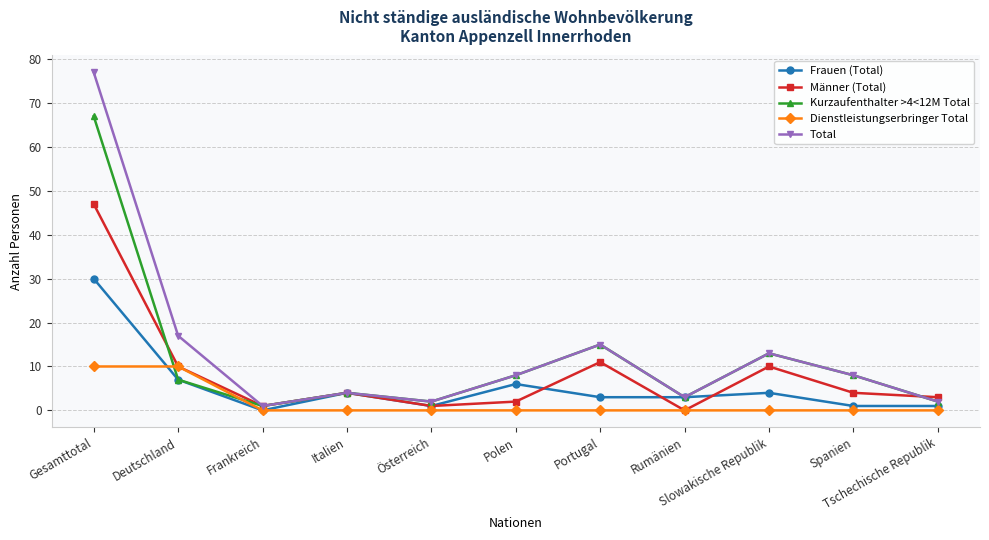

List the series in order of their peak value, highest first.

Total, Kurzaufenthalter >4<12M Total, Männer (Total), Frauen (Total), Dienstleistungserbringer Total